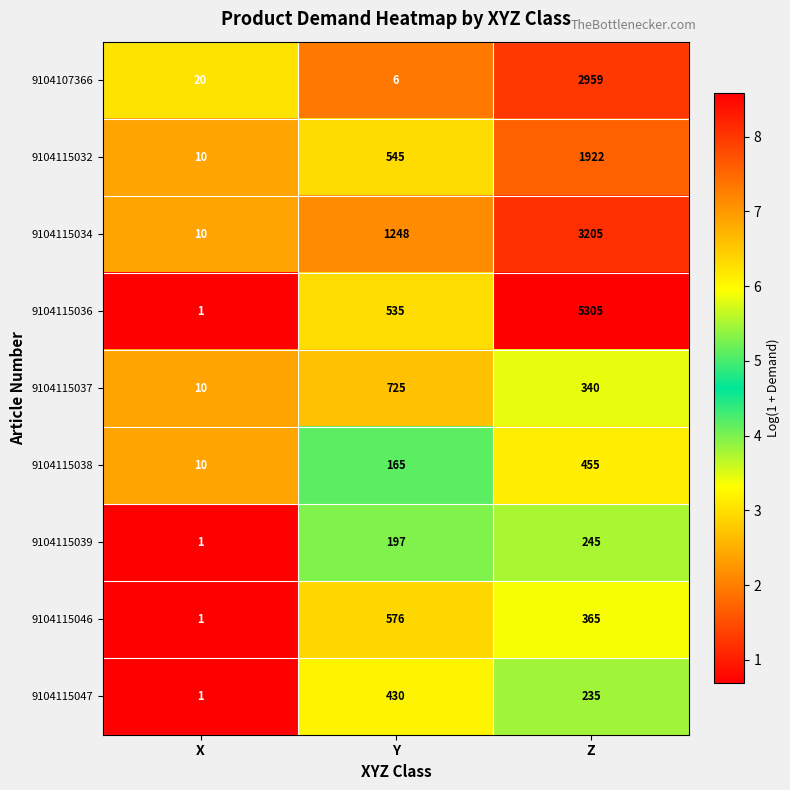

What is the spread (max minus min) of values at X?

19